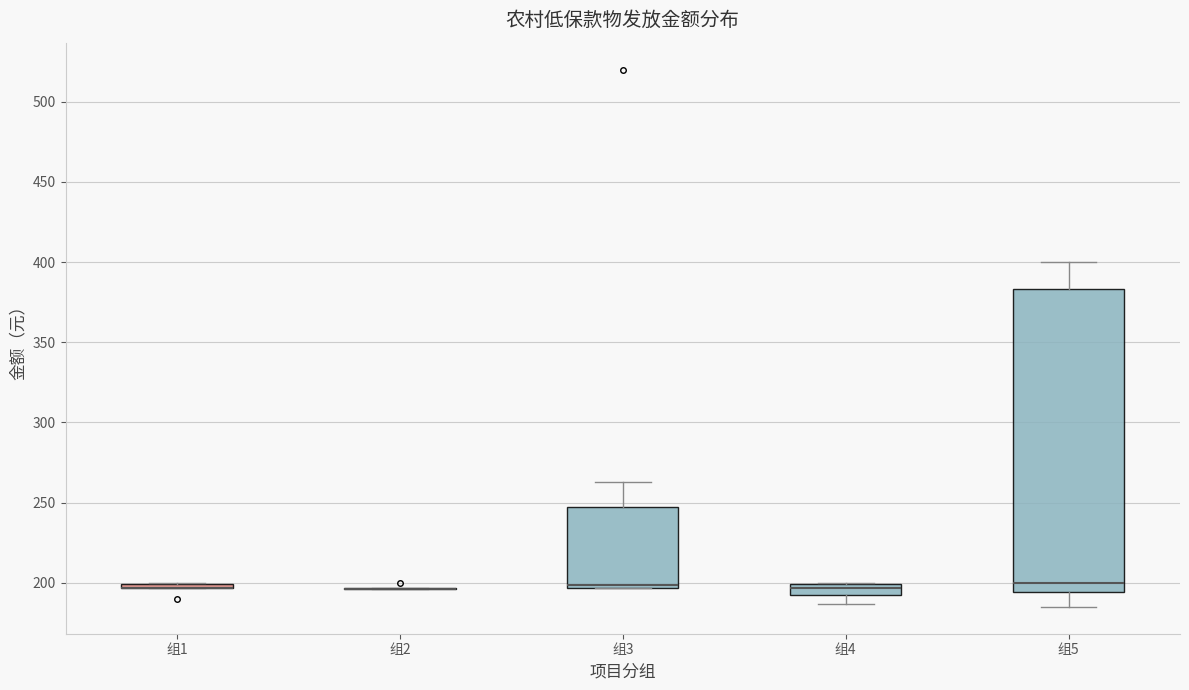

Comparing the boxes themselves (not the whiskers), which one is the tallest?

组5